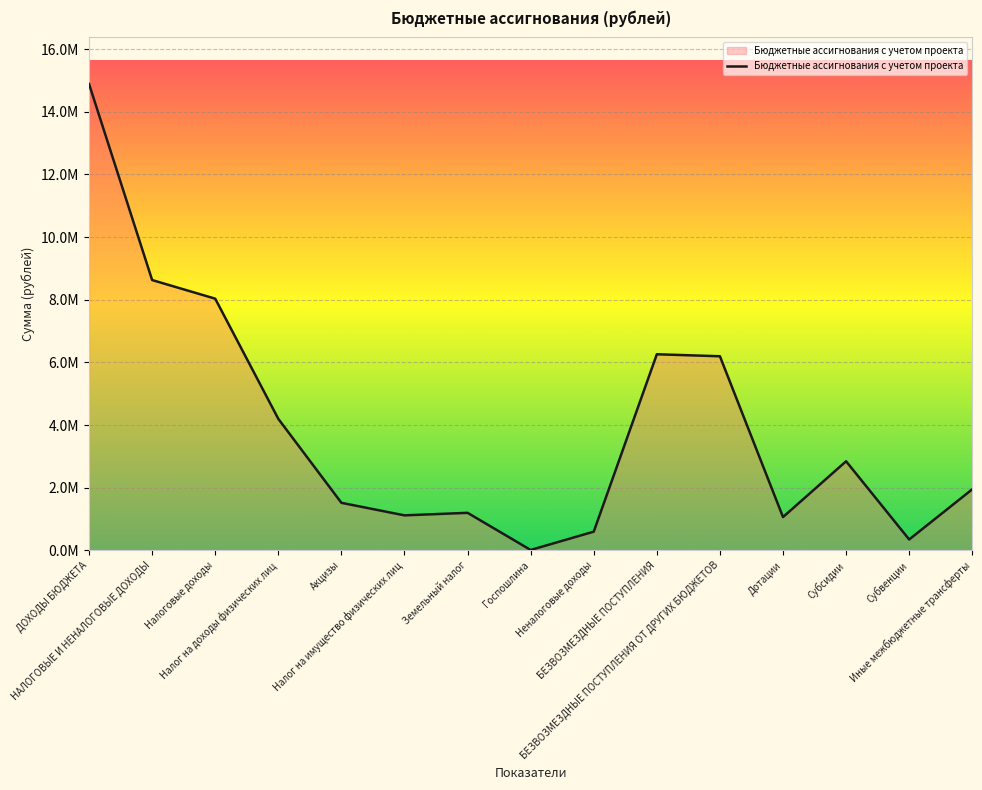

Which label corresponds to the smallest value in the chart?

Госпошлина